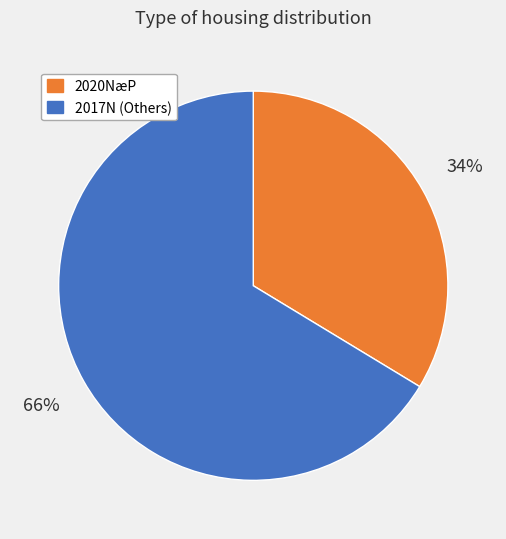

To the nearest percent, what is the average slice percentage?

50%